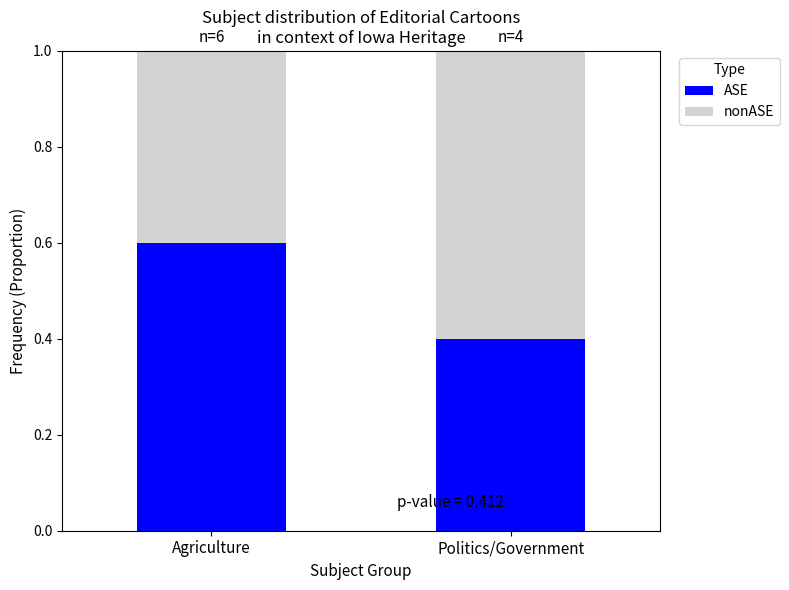

What is the sum of the ASE values at Politics/Government and Agriculture?

1.0